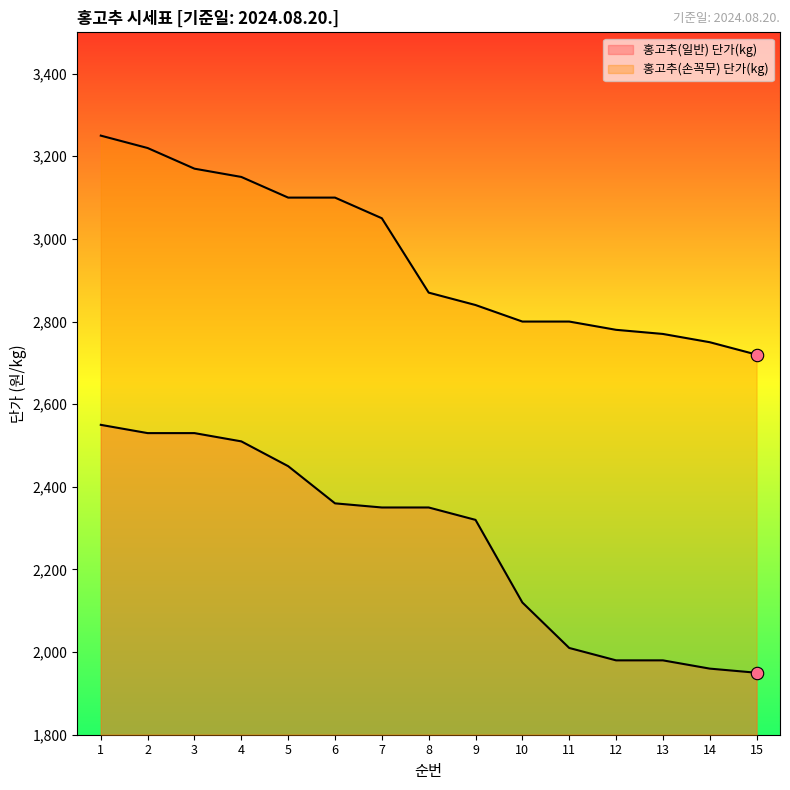

Which series reaches the maximum Y coordinate?

홍고추(손꼭무) 단가(kg)